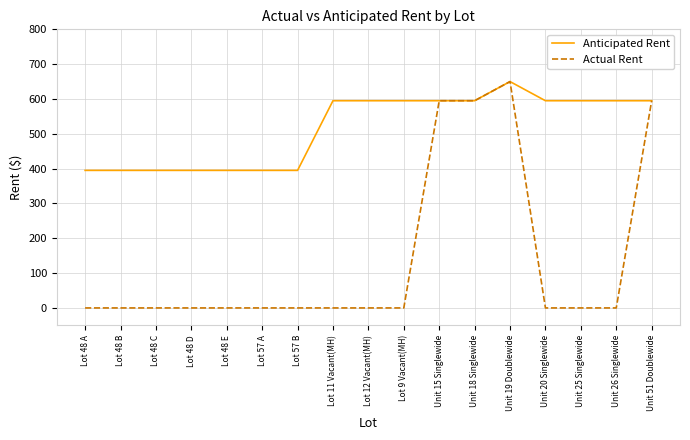

The value of Anticipated Rent at Unit 25 Singlewide is 595. True or false?

True